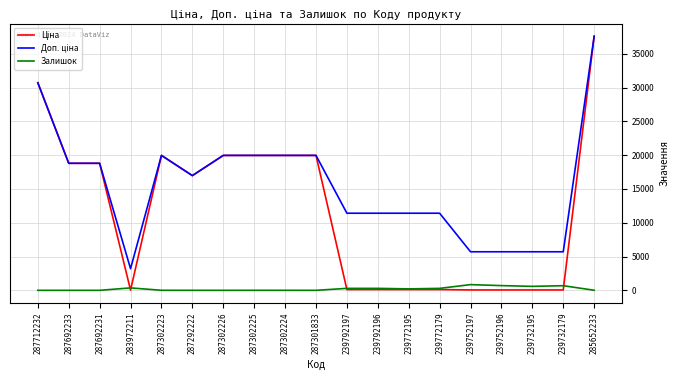

How many lines are shown in the chart?

3